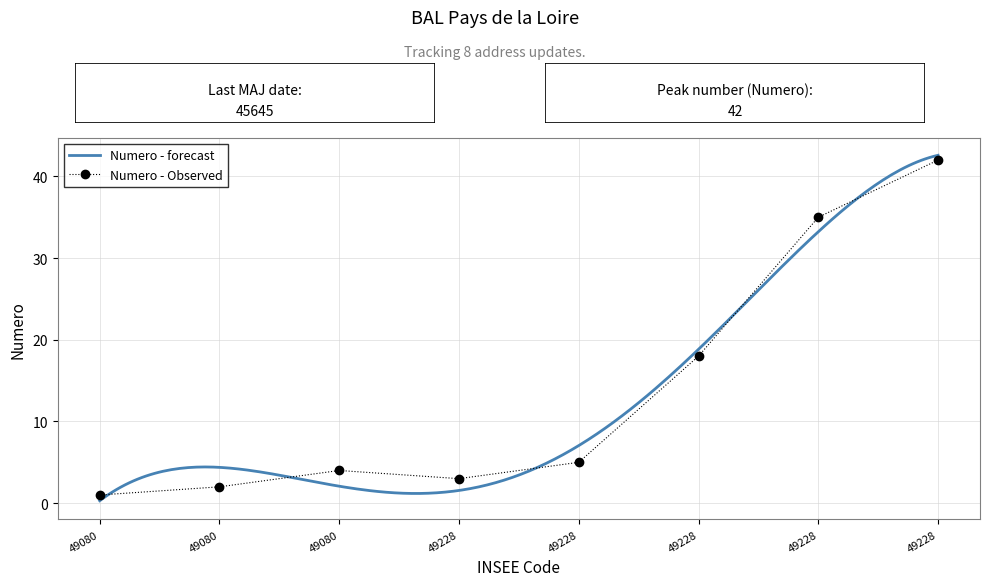

What is the change in value from 49080 to 49228?

+1